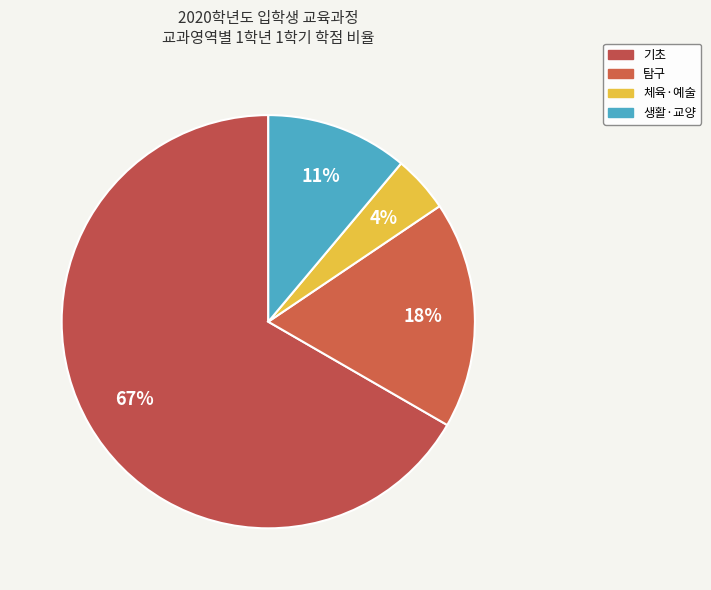

How many segments does this pie chart have?

4